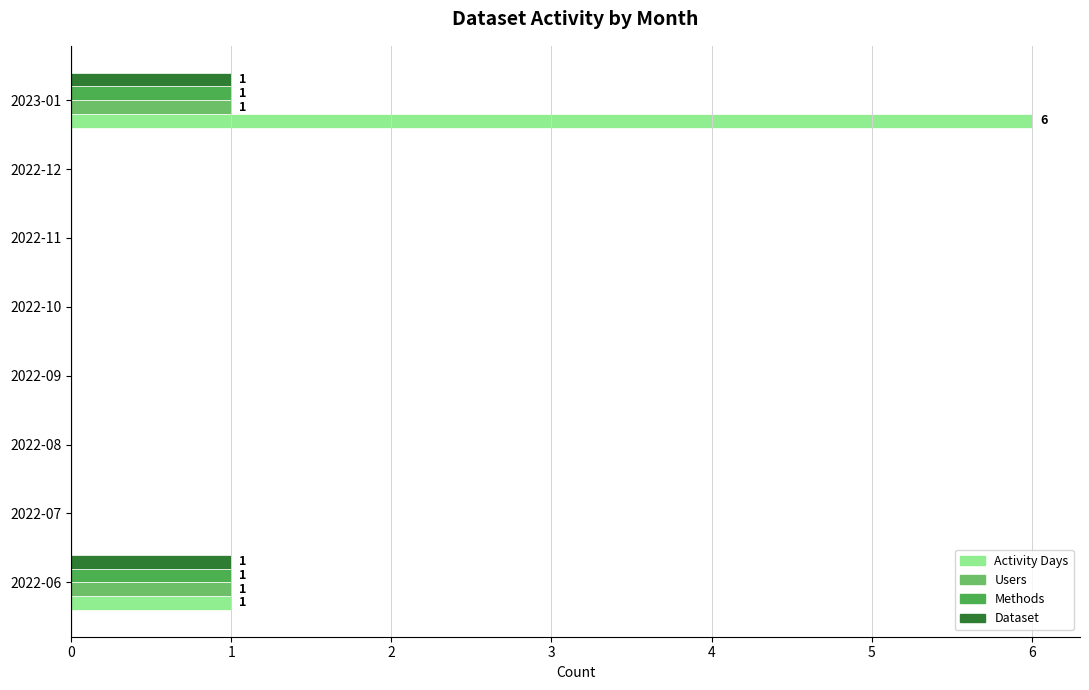

True or false: Activity Days has a value of 3 at 2022-11.

False